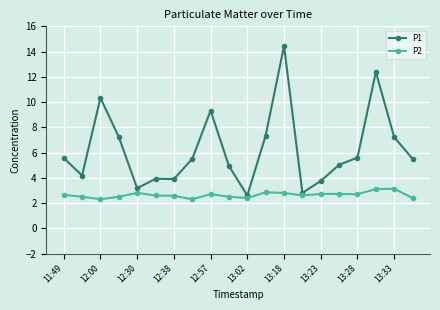

Which series has the largest total across all categories?

P1